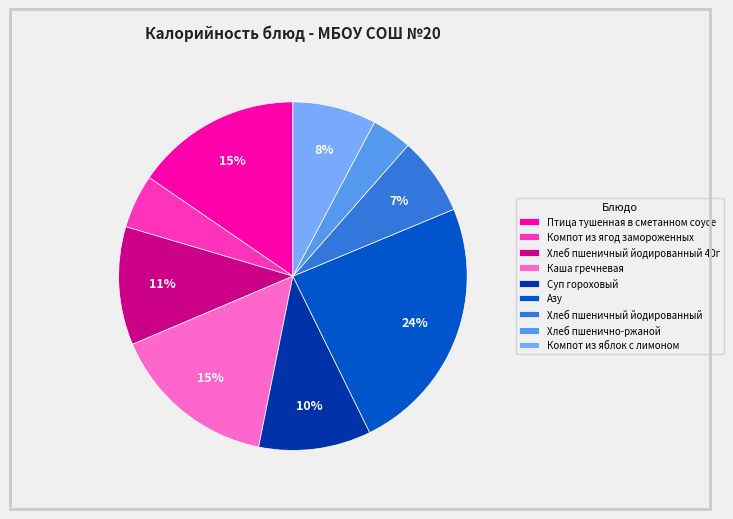

Which slice is the largest?

Азу